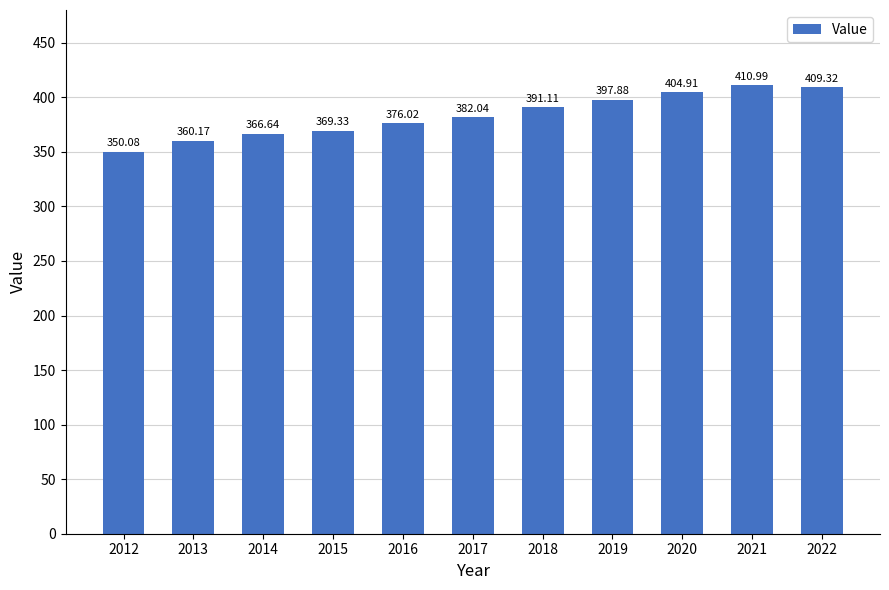

What is the value of the 8th bar from the left?

397.9